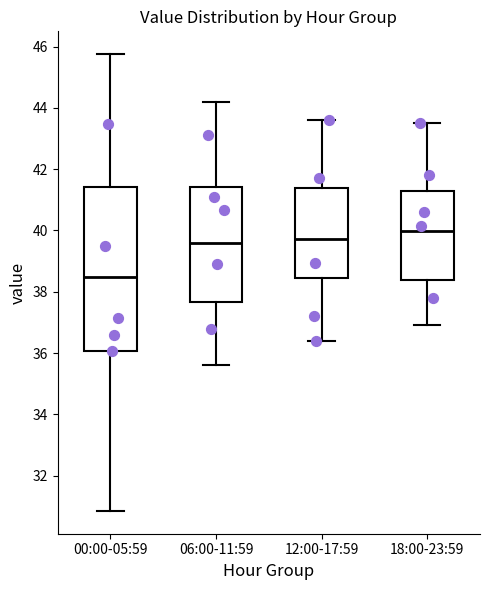

Where does the lower whisker of the box for 00:00-05:59 end on the y-axis? The values are not printed on the chart, so give them approximately, as read against the axis.

30.8